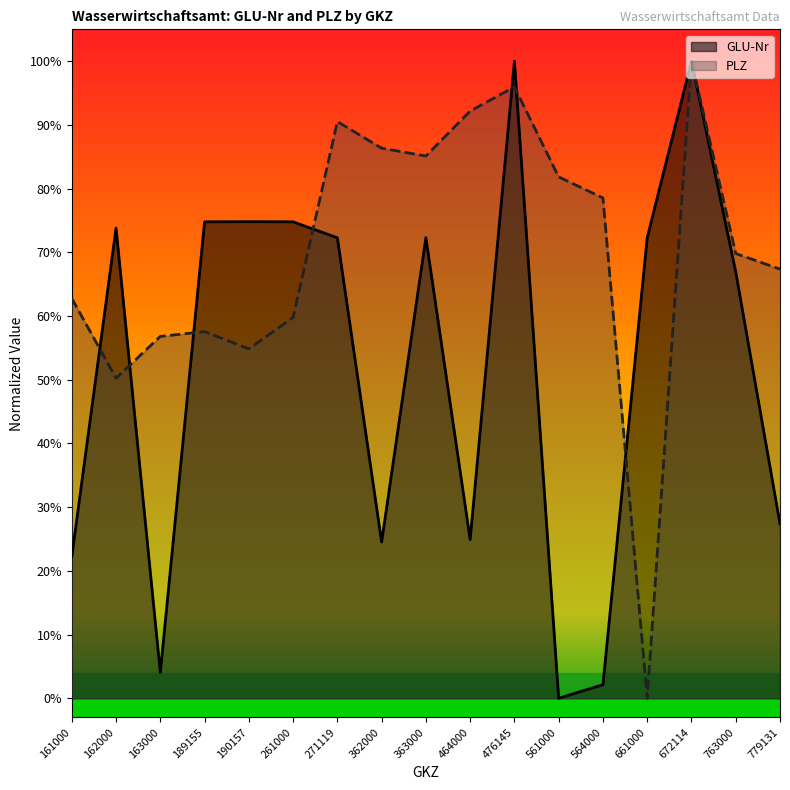

What is the spread (max minus min) of values at 163000?

0.5